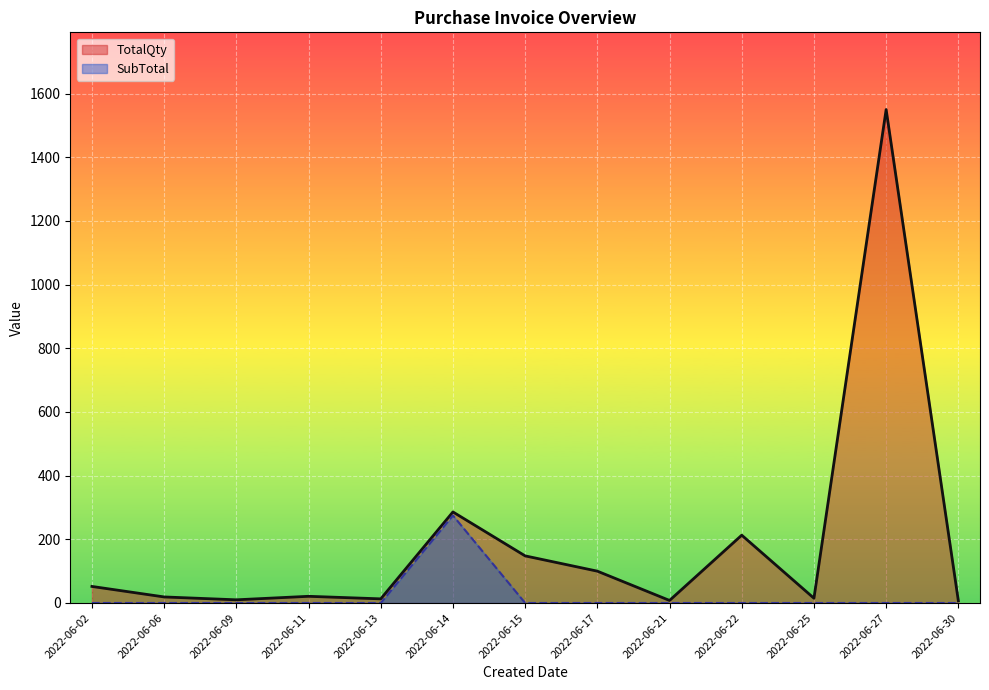

What is the total value across all series at 2022-06-02?

52